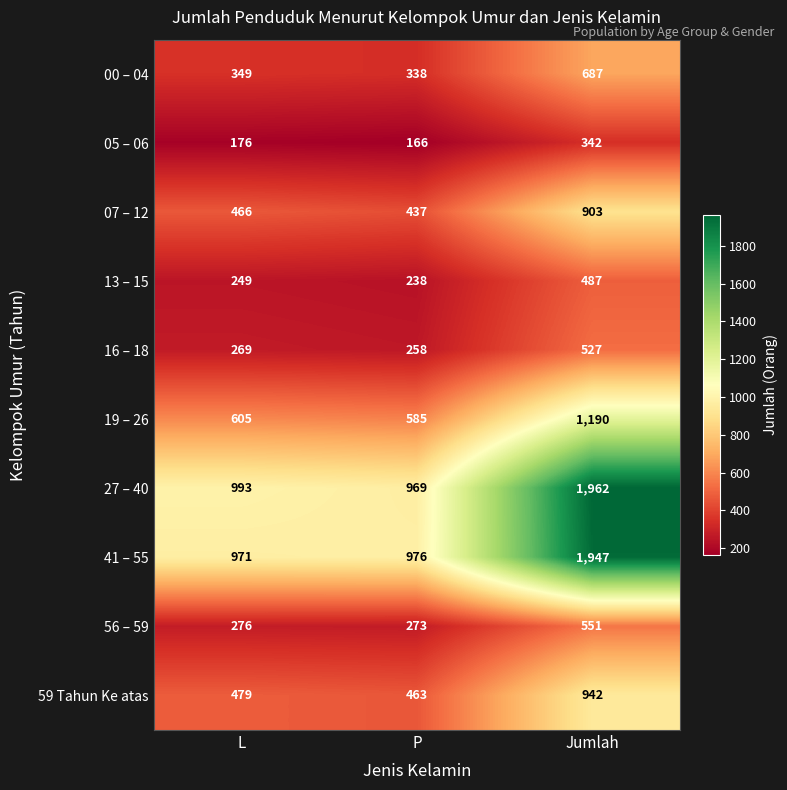

True or false: 19 – 26 has a value of 585 at P.

True